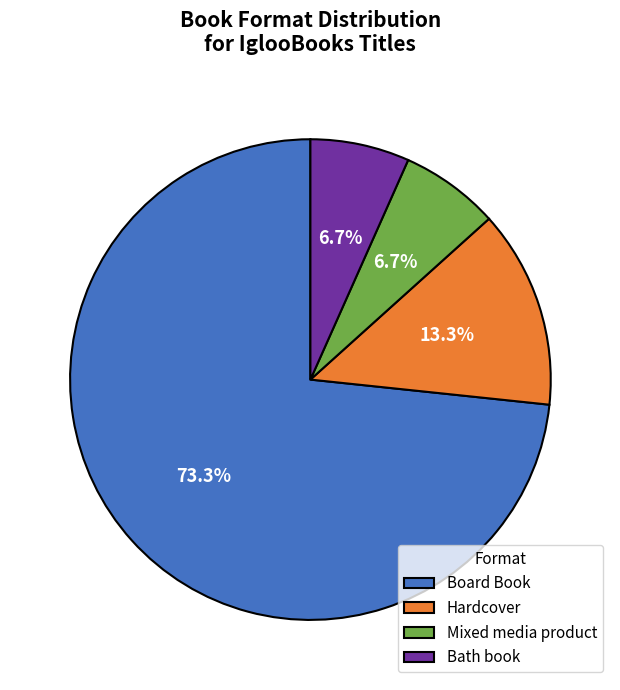

What percentage is NOT represented by Hardcover?

86.7%